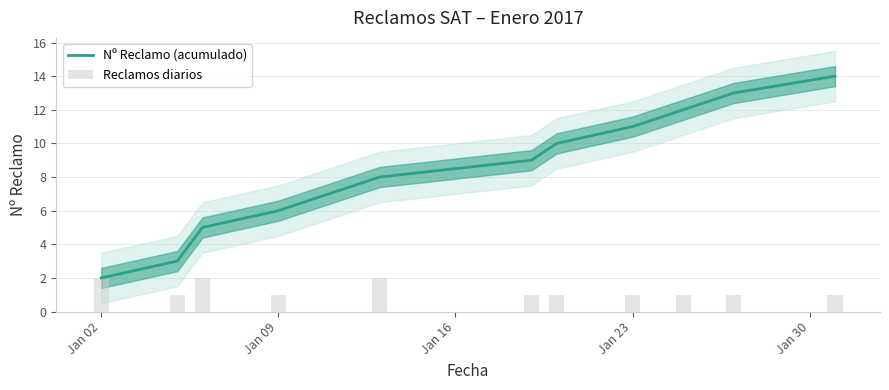

What is the maximum value shown in the chart?

14